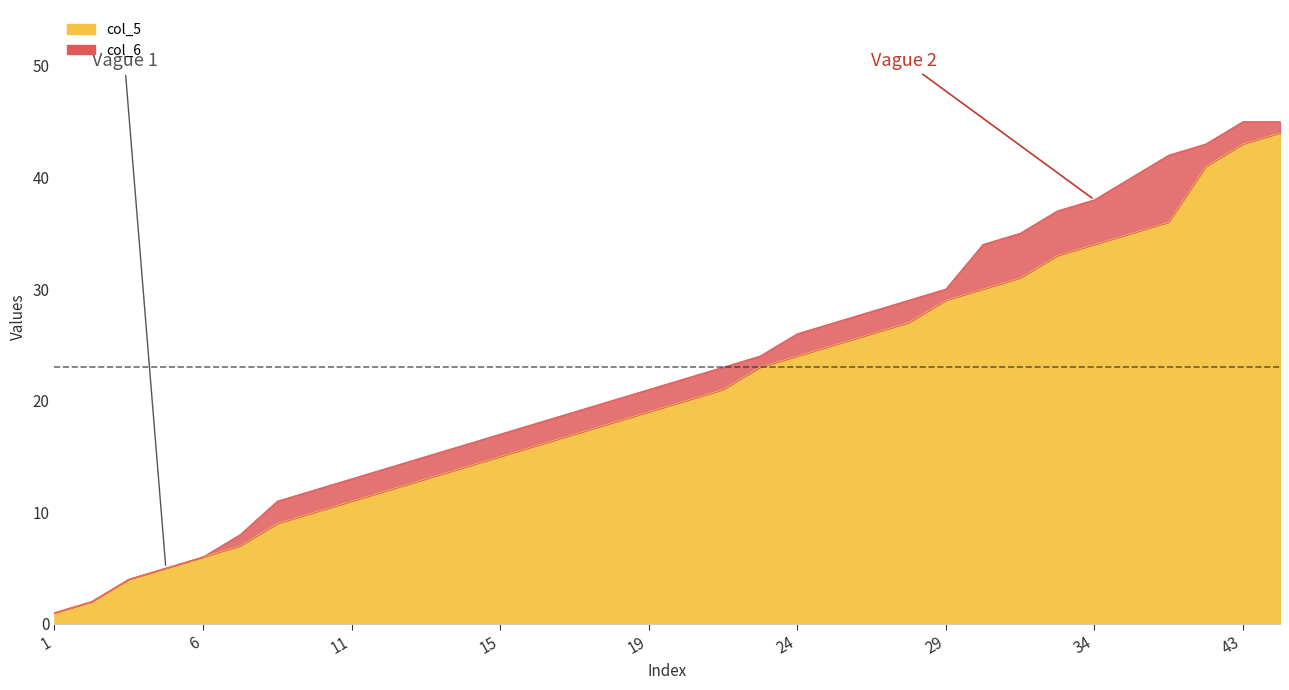

At which category is the sum across all series the highest?

44